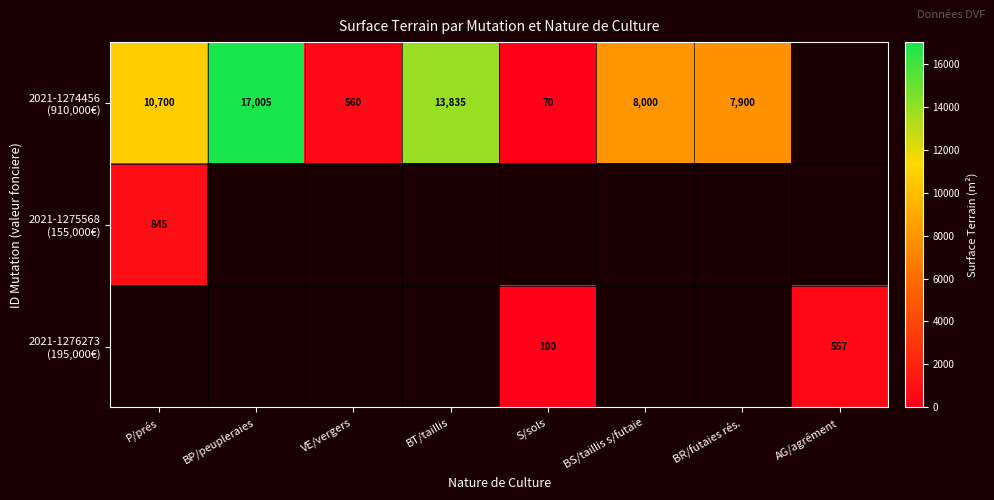

At which category does the chart reach its peak across all series?

BP/peupleraies